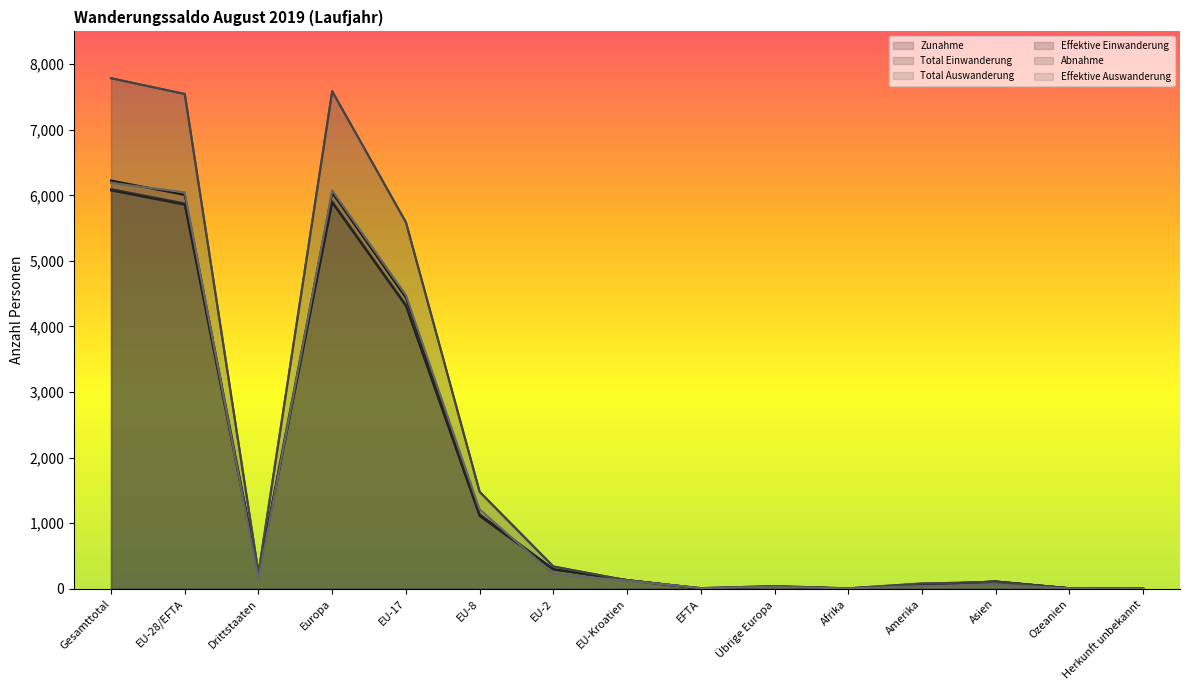

At how many categories does at least one series exceed 4108?

4